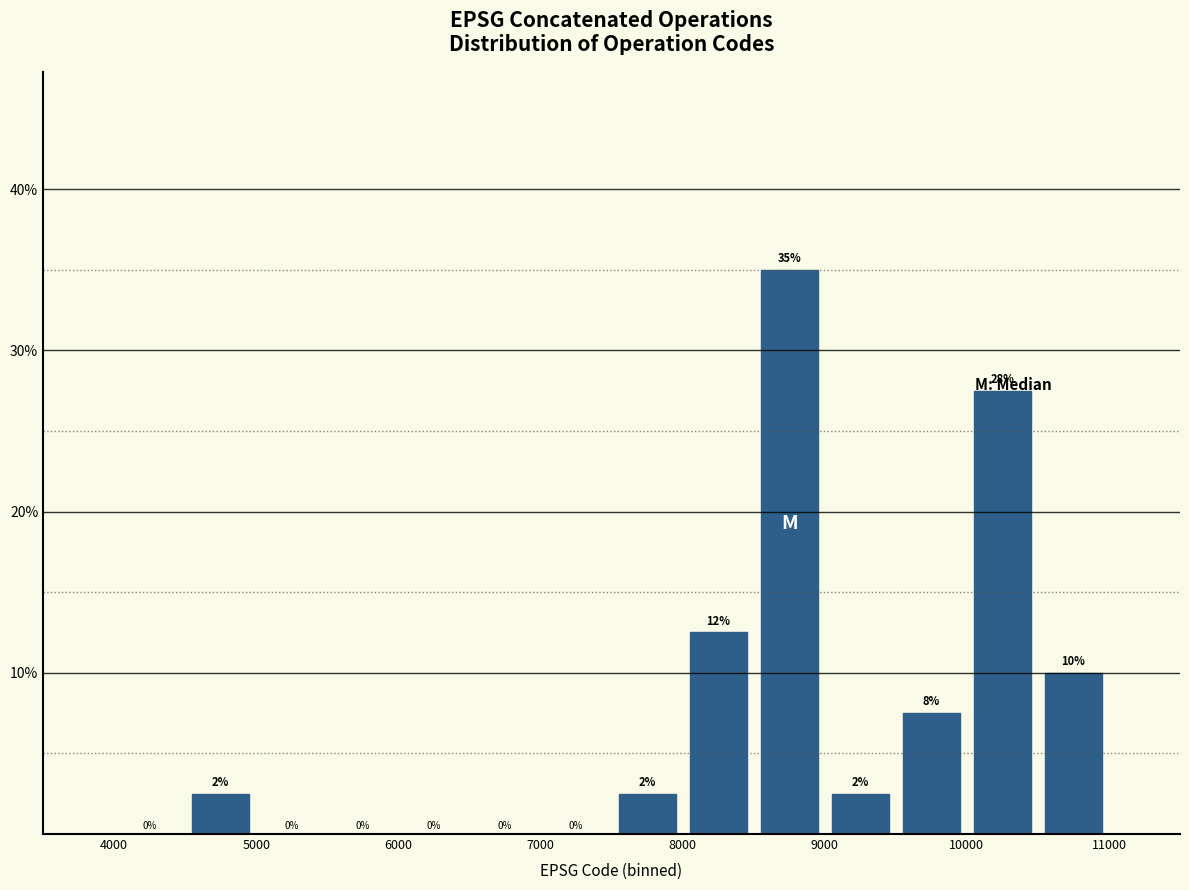

Which range on the x-axis has the tallest bar?

8500 to 9000